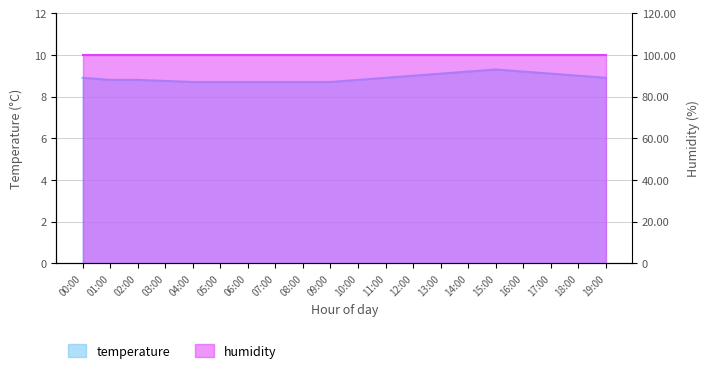

Which label corresponds to the smallest value in the chart?

04:00